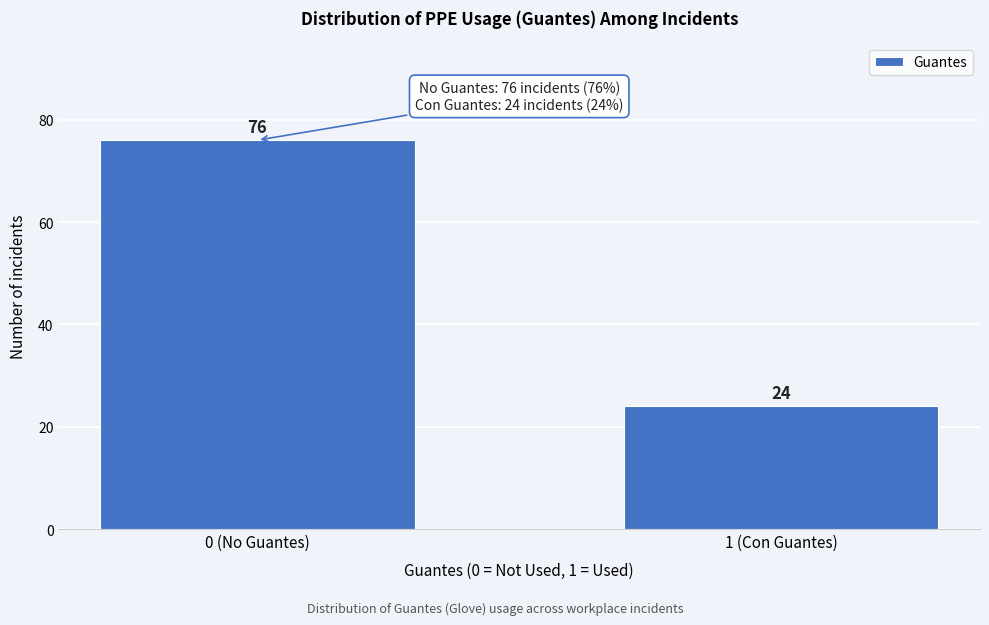

Reading right to left, transcribe all the data shown in this chart.

1 (Con Guantes)=24	0 (No Guantes)=76